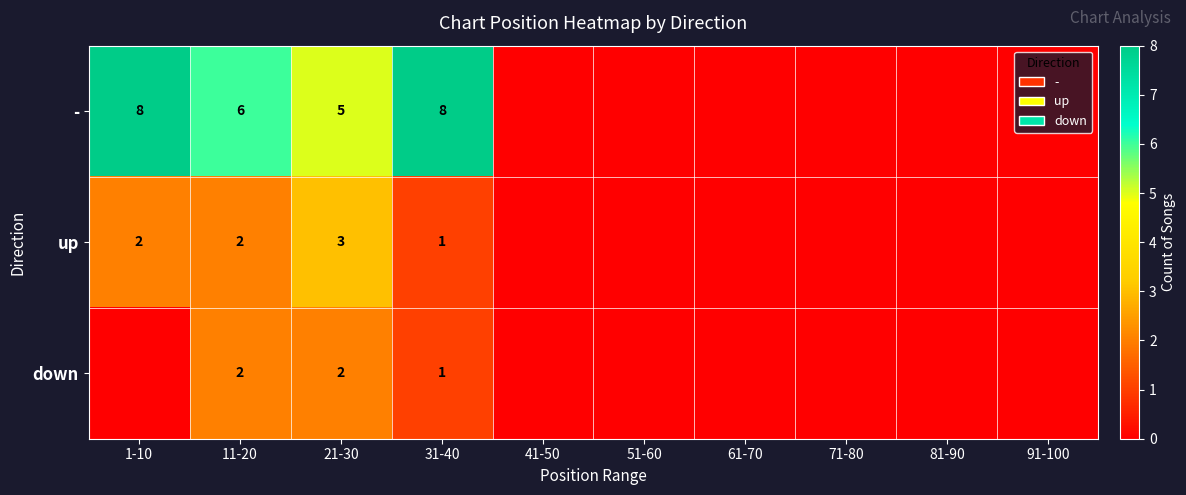

True or false: - has a value of 9 at 21-30.

False